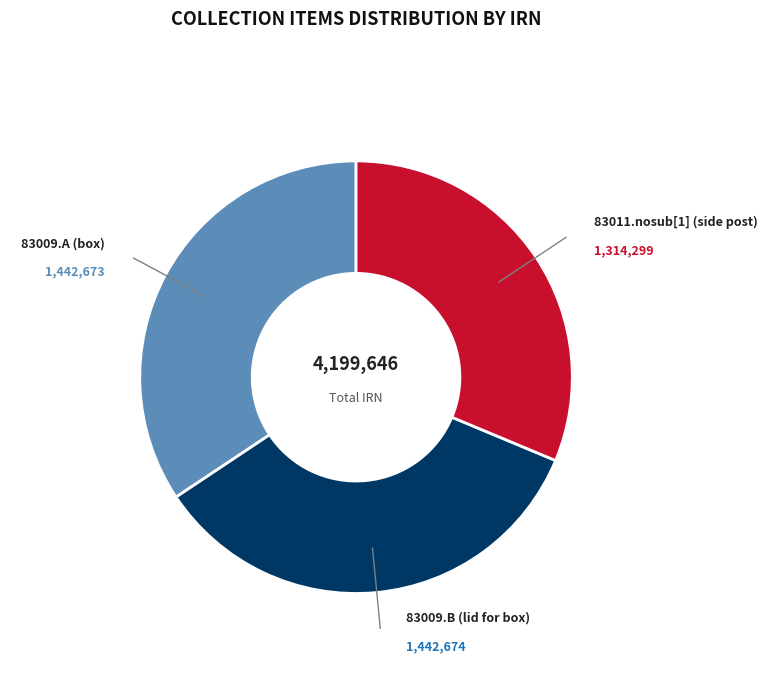

Is there a majority slice in this chart?

No